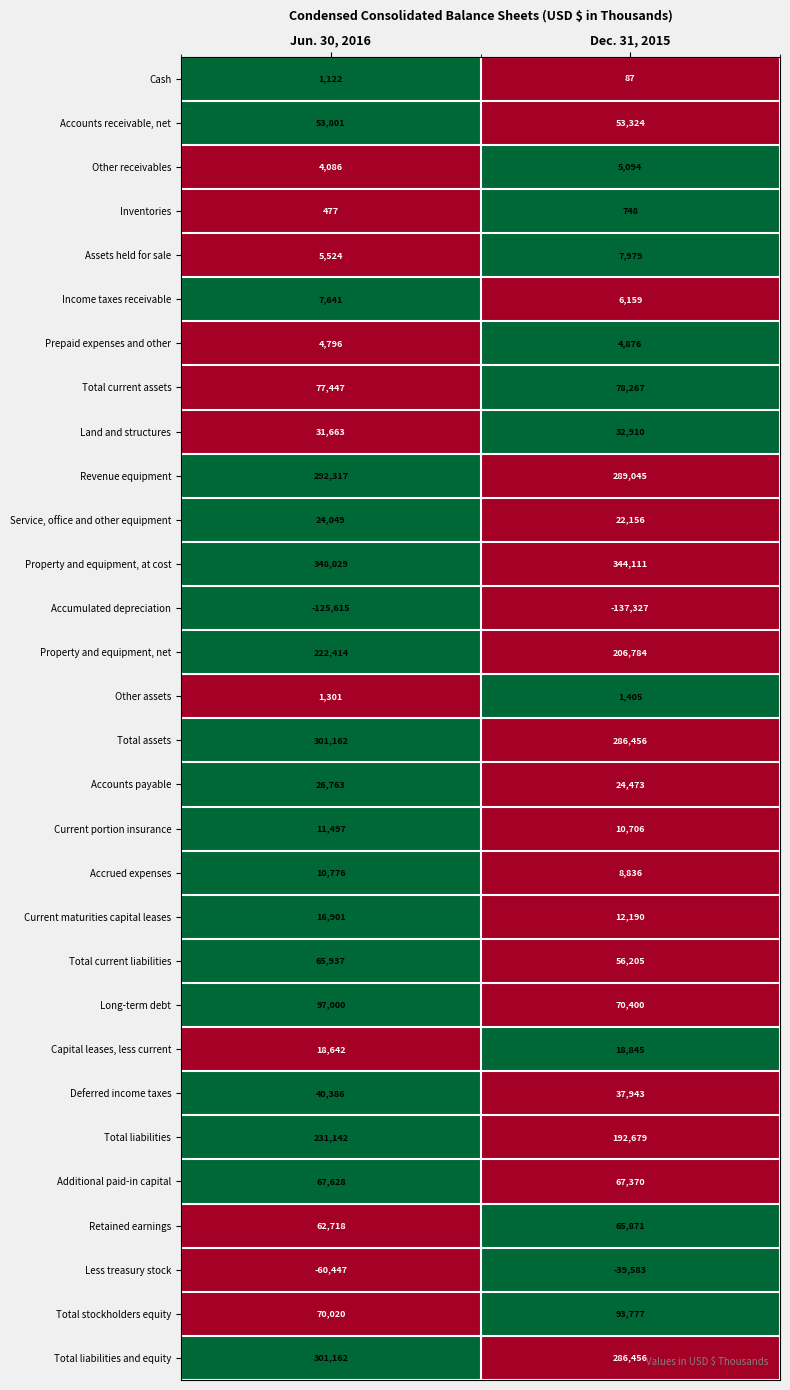

The value of Retained earnings at Jun. 30, 2016 is 111536. True or false?

False